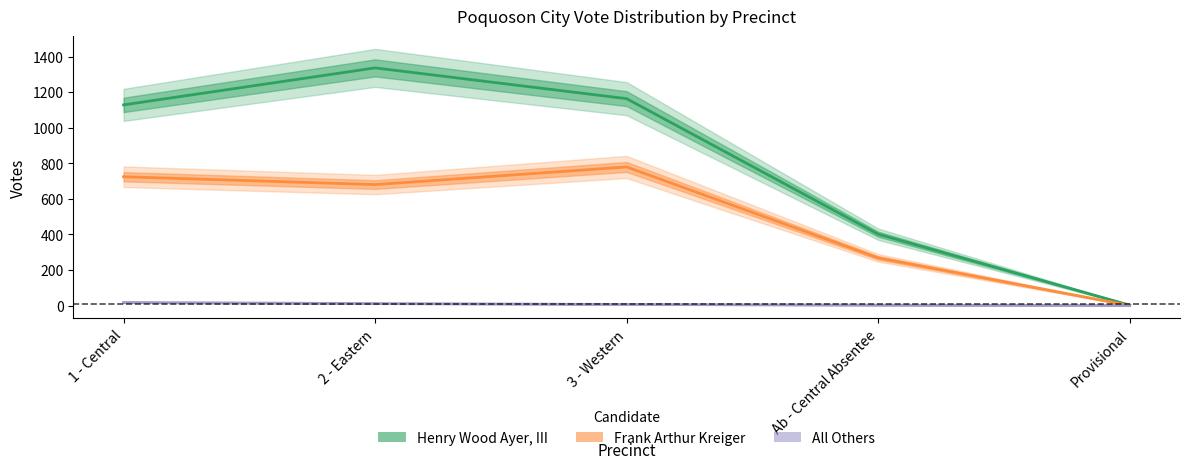

At which category does the chart reach its minimum across all series?

Provisional